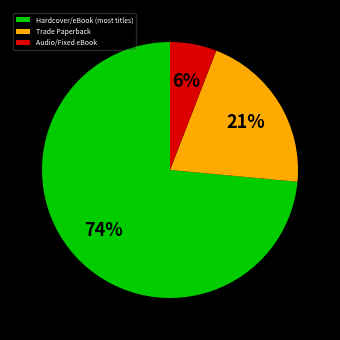

Which has a higher value, Hardcover/eBook (most titles) or Audio/Fixed eBook?

Hardcover/eBook (most titles)